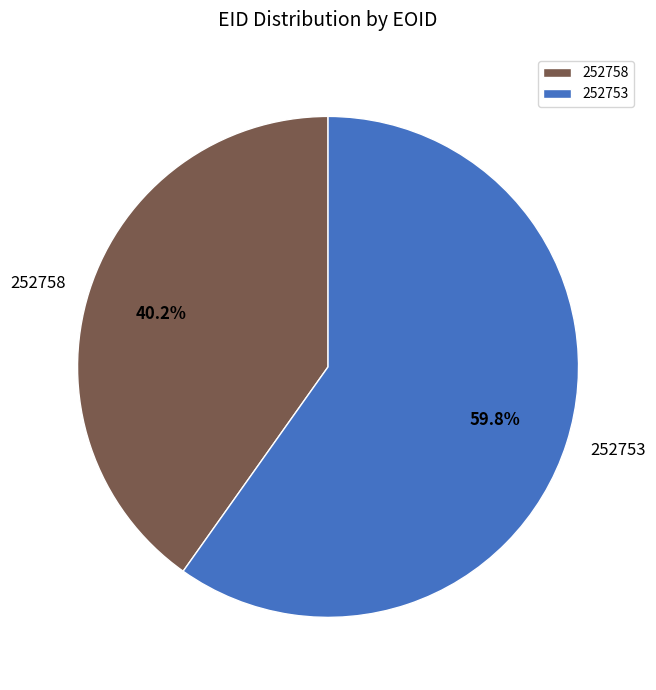

Is there any slice that represents more than half of the pie?

Yes